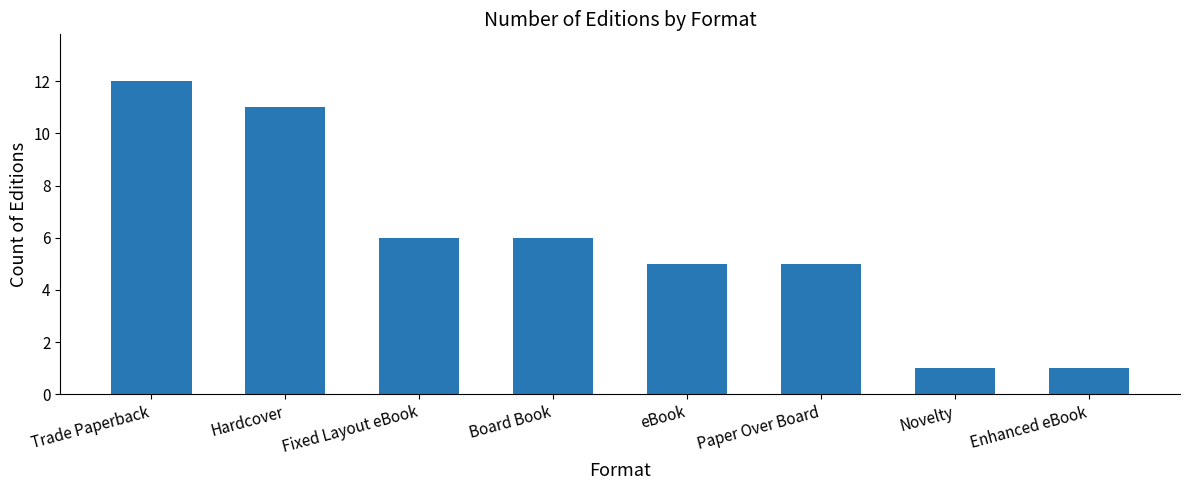

What position from the left is Paper Over Board?

6